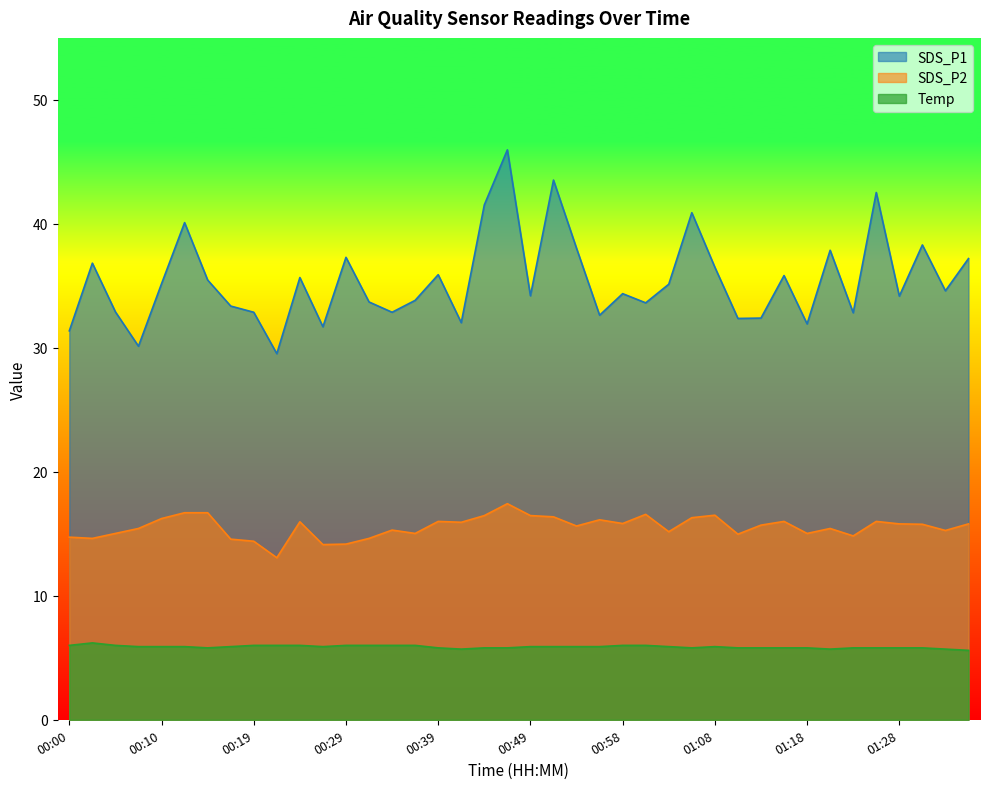

Does the chart display data point markers on the line(s)?

No